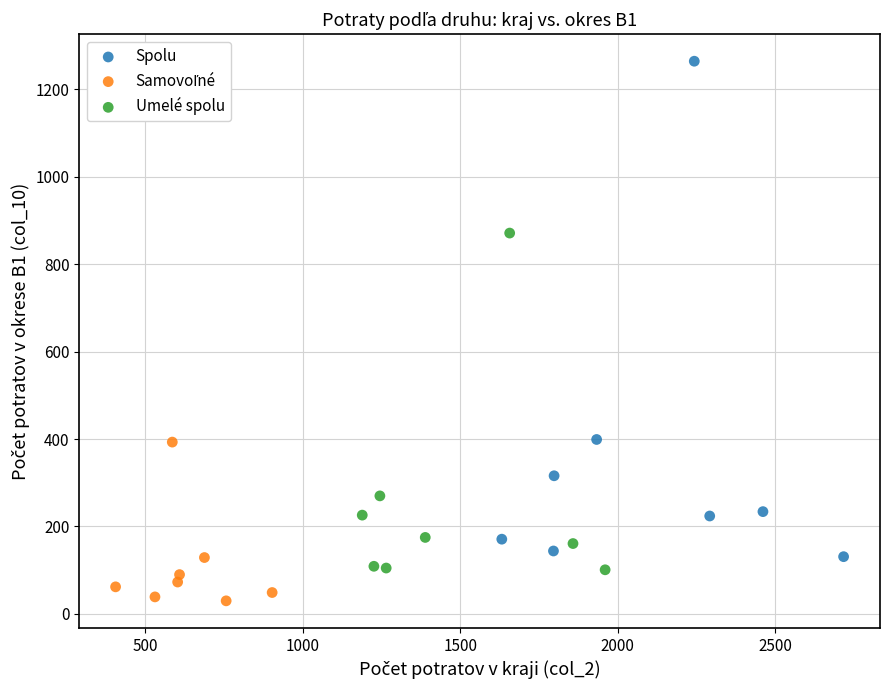

Which series reaches the maximum Y coordinate?

Spolu